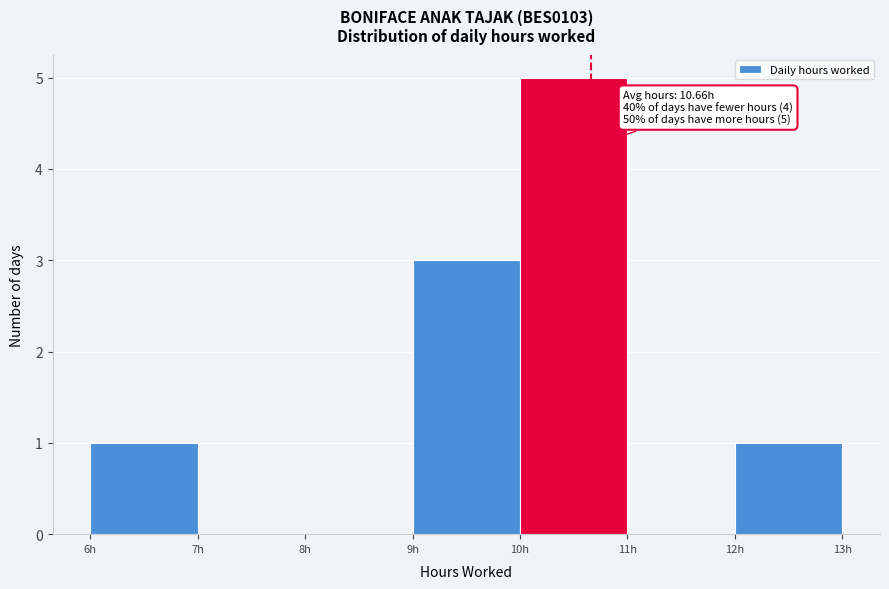

Which range on the x-axis has the tallest bar?

10 to 11